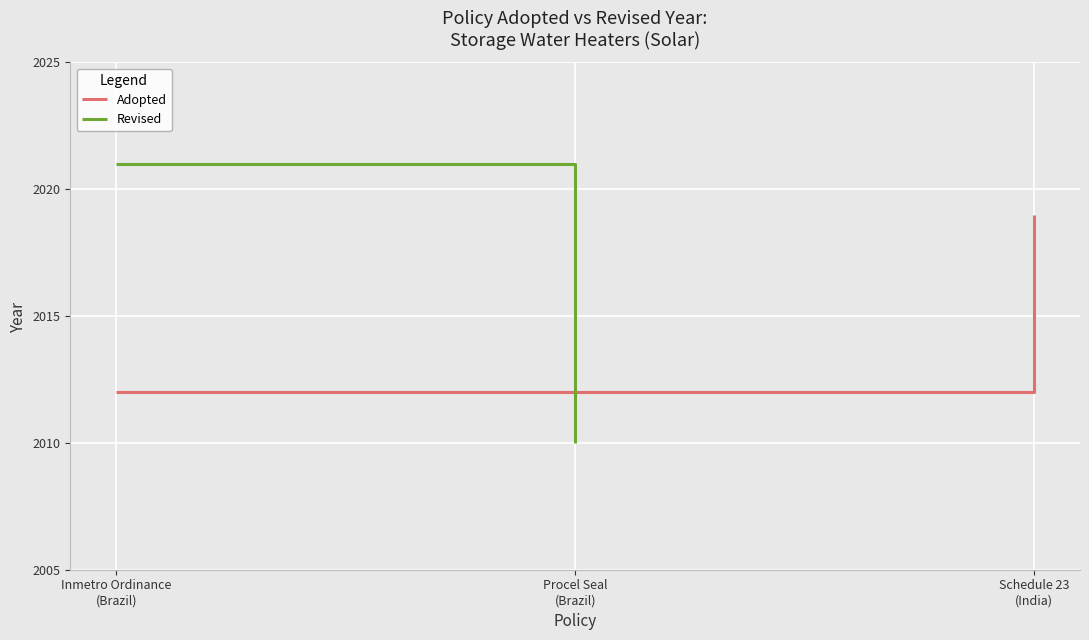

True or false: Revised has a value of 2010 at Procel Seal
(Brazil).

True